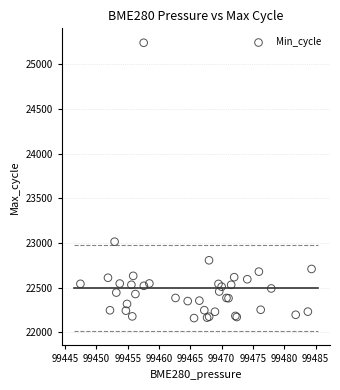

What Y value in the scatter plot is closest to 23700?

23015